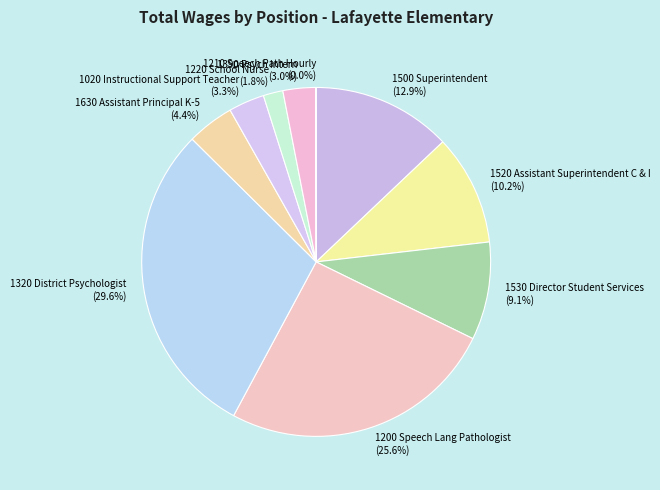

The 1520 Assistant Superintendent C & I slice represents 10% of the pie. True or false?

True